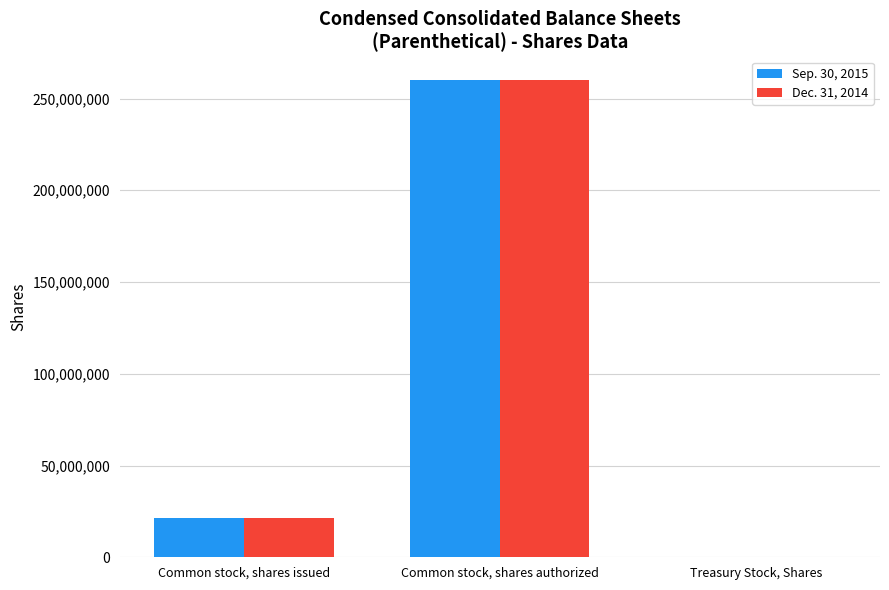

How many distinct data groups are displayed?

2